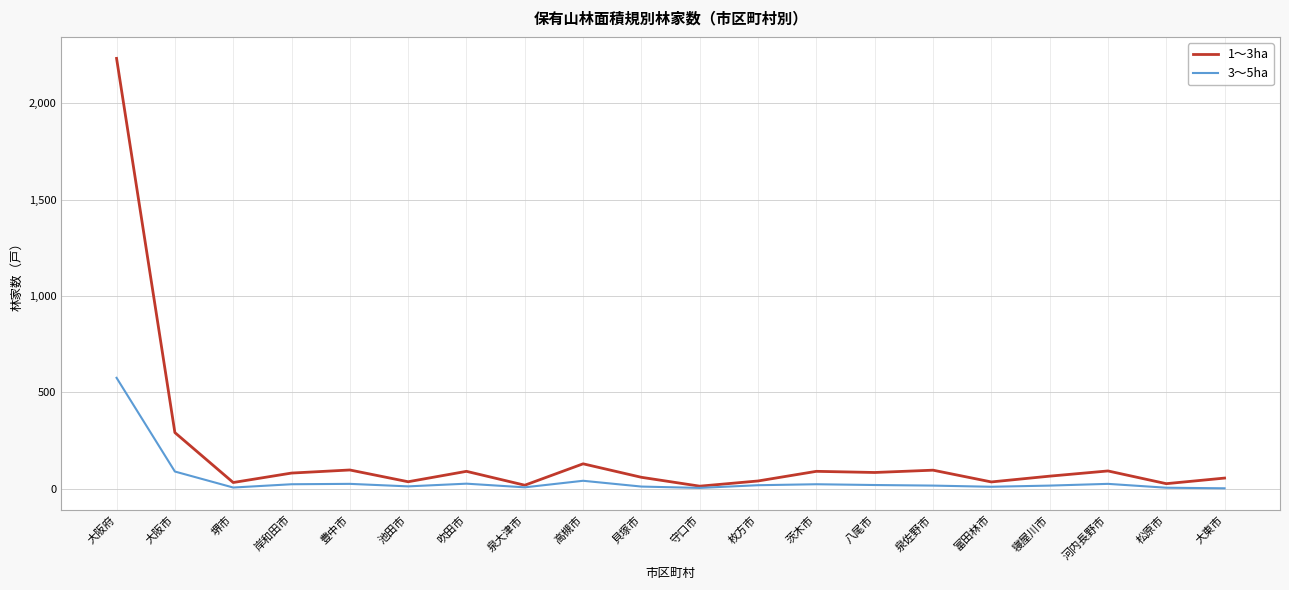

What is the maximum value shown in the chart?

2232